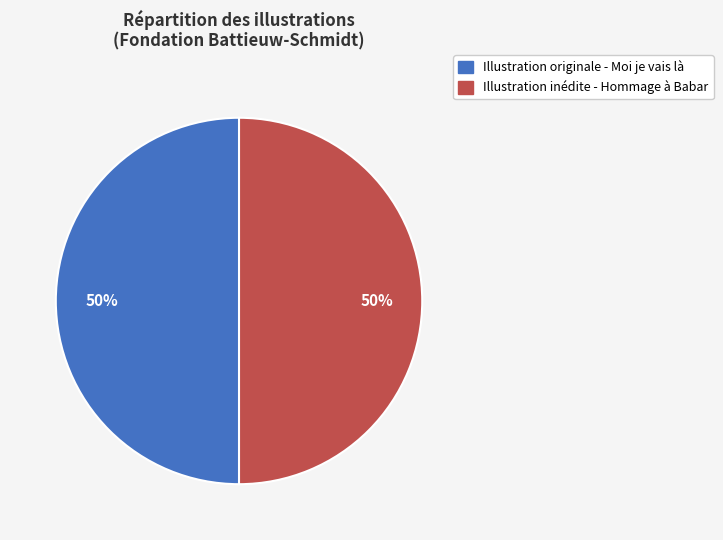

Do Illustration inédite - Hommage à Babar and Illustration originale - Moi je vais là together represent more than half of the pie?

Yes